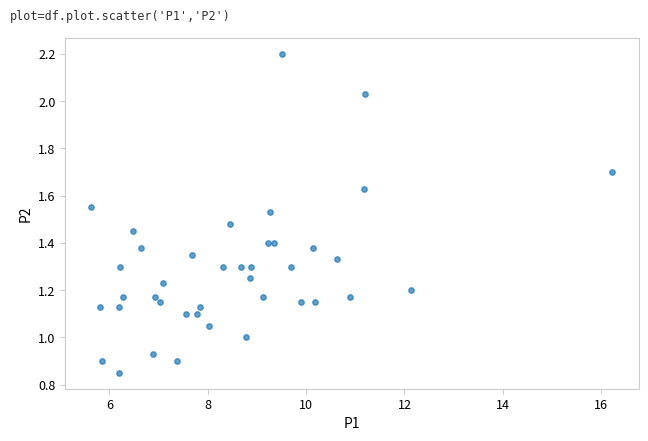

What is the range of X values (max minus min)?

10.6